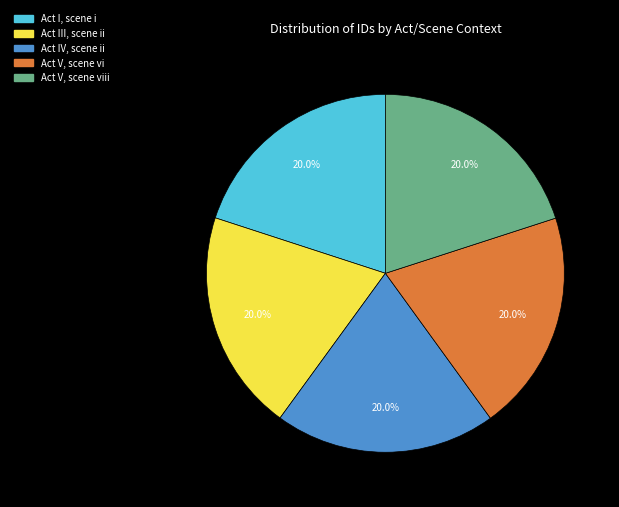

To the nearest percent, what is the combined percentage of Act I, scene i and Act V, scene vi?

40%